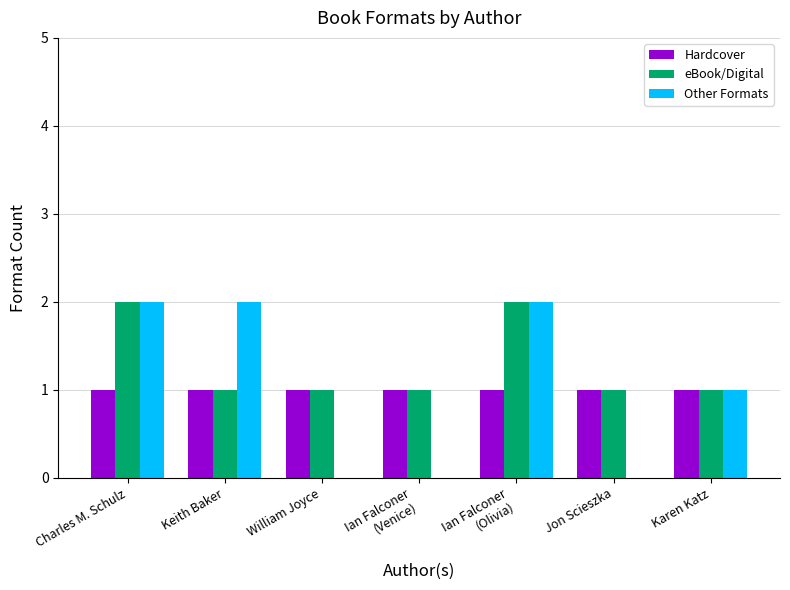

Reading right to left, extract all data points from this chart.

Hardcover: Karen Katz=1	Jon Scieszka=1	Ian Falconer
(Olivia)=1	Ian Falconer
(Venice)=1	William Joyce=1	Keith Baker=1	Charles M. Schulz=1
eBook/Digital: Karen Katz=1	Jon Scieszka=1	Ian Falconer
(Olivia)=2	Ian Falconer
(Venice)=1	William Joyce=1	Keith Baker=1	Charles M. Schulz=2
Other Formats: Karen Katz=1	Jon Scieszka=0	Ian Falconer
(Olivia)=2	Ian Falconer
(Venice)=0	William Joyce=0	Keith Baker=2	Charles M. Schulz=2